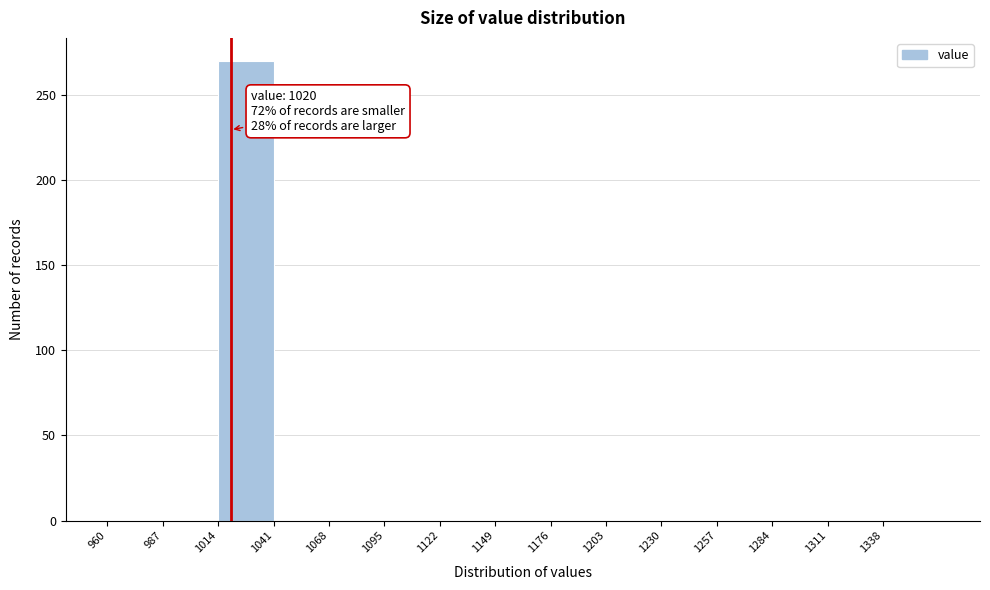

Which range on the x-axis has the tallest bar?

1014 to 1041